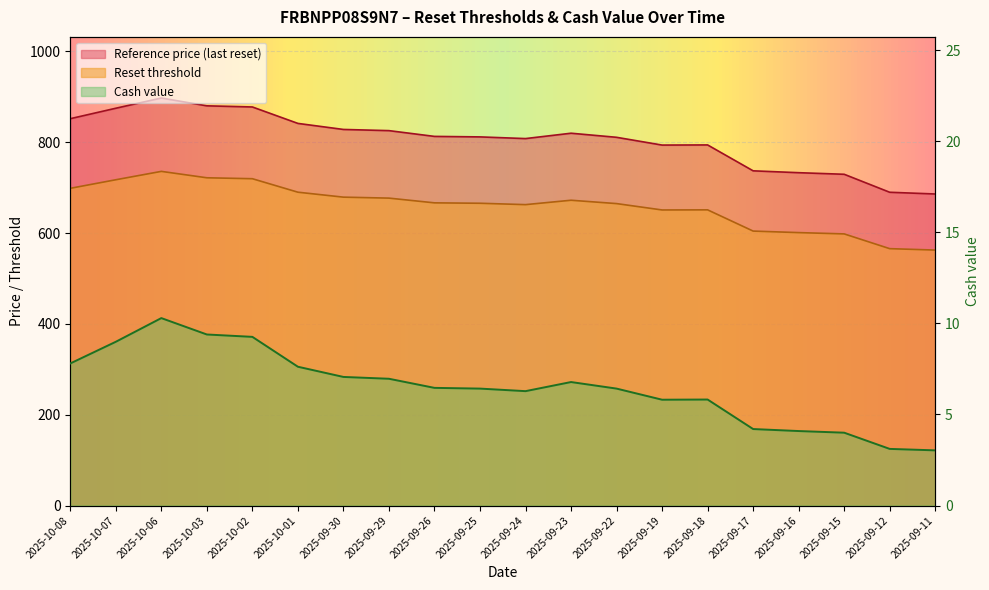

At which category is the sum across all series the highest?

2025-10-06